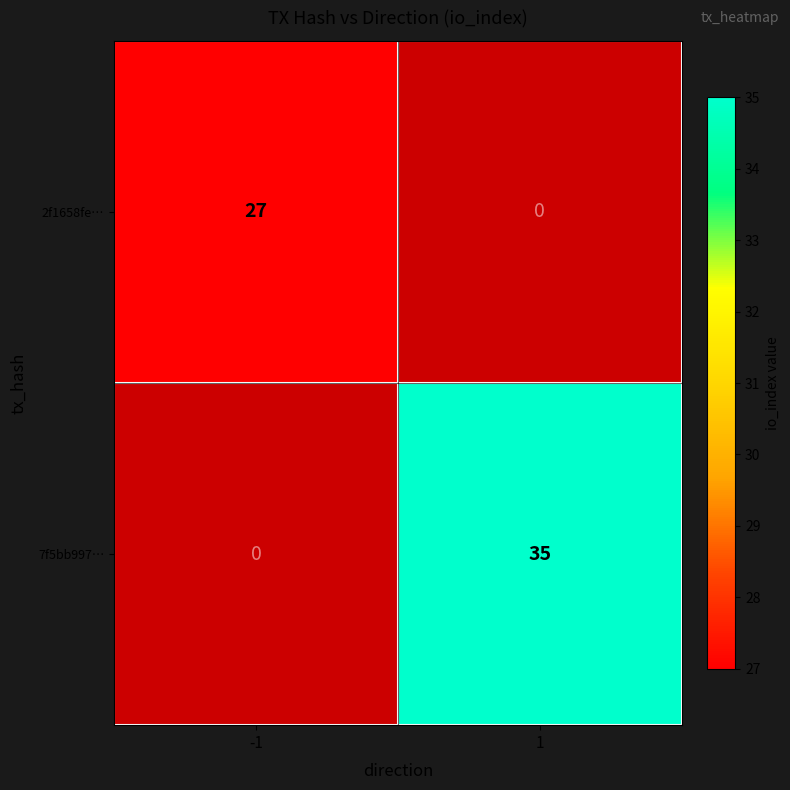

Is it true that 7f5bb997… equals 35 at 1?

True